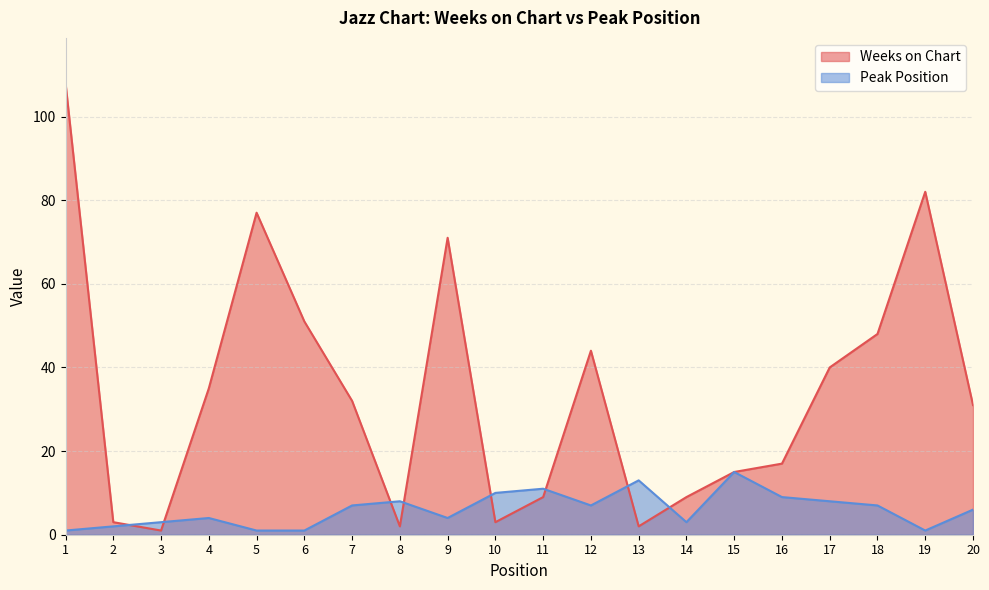

What is the average value of the Peak Position series?

6